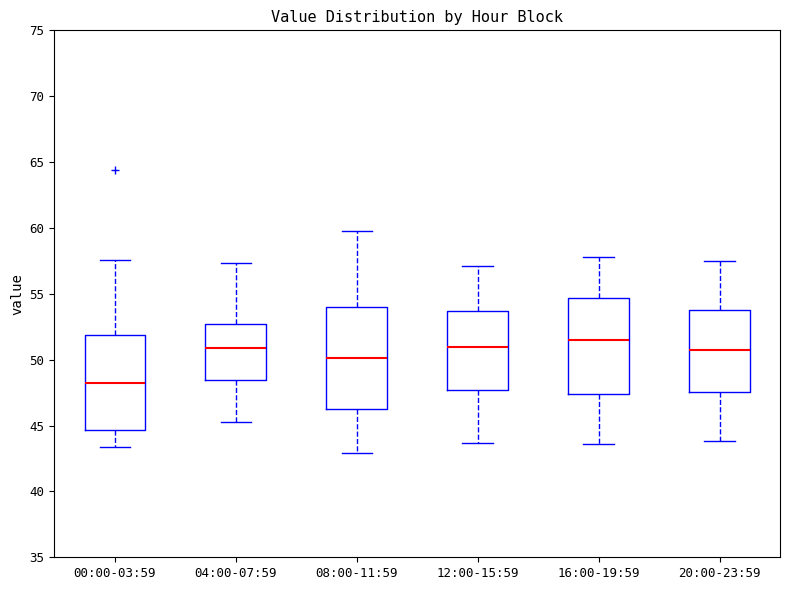

Which box's median line is the lowest?

00:00-03:59